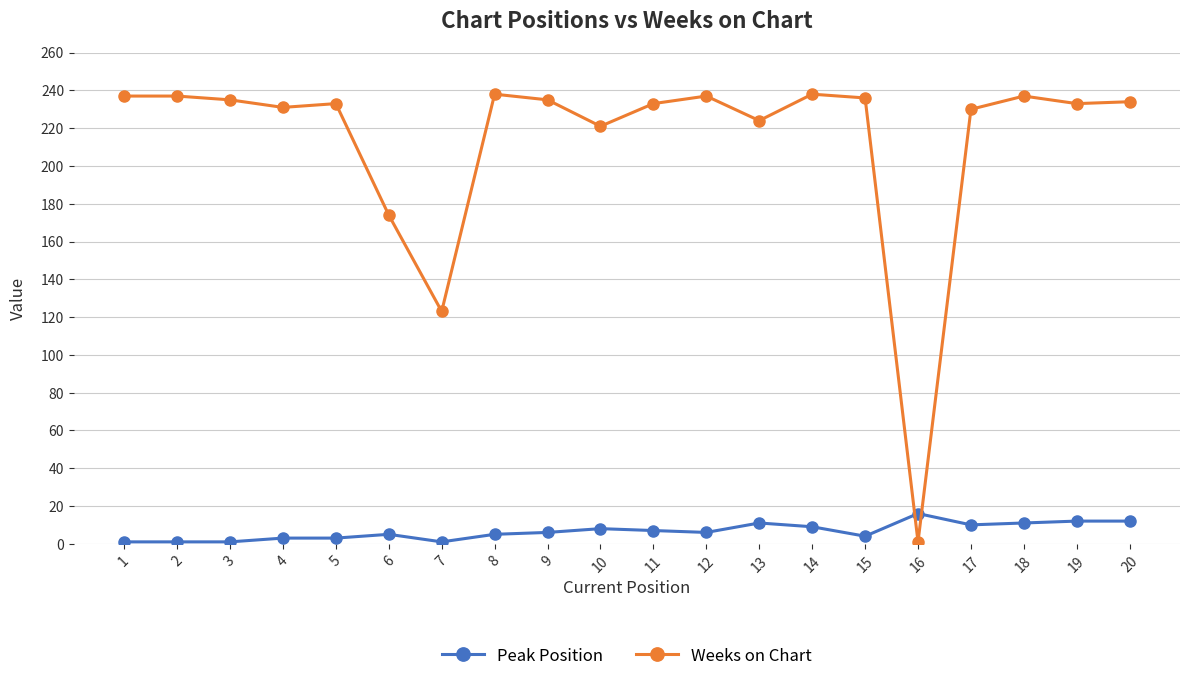

List the series in order of their peak value, lowest first.

Peak Position, Weeks on Chart